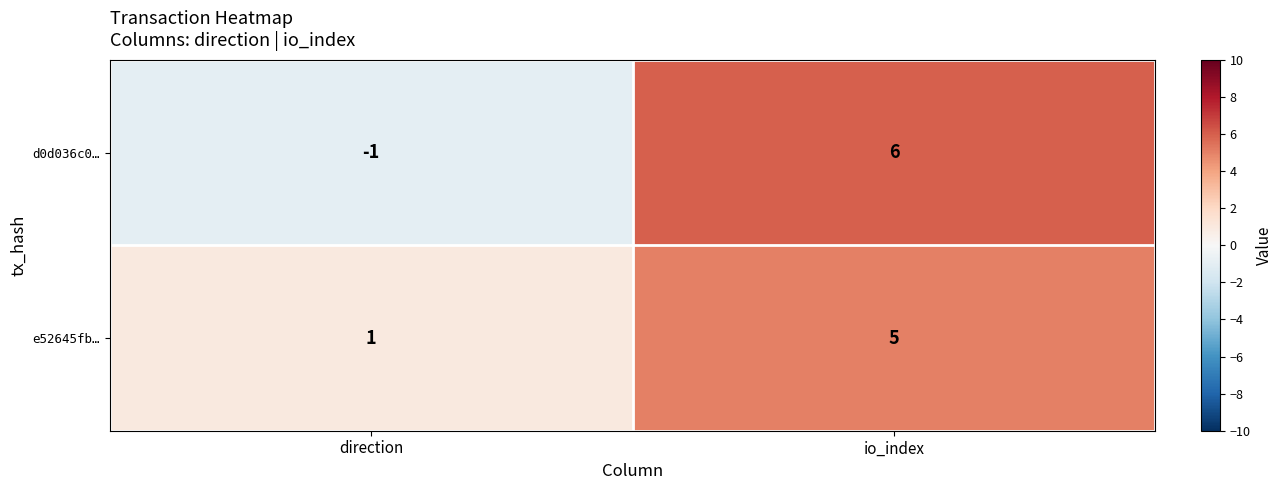

What is the average value of the e52645fb… series?

3